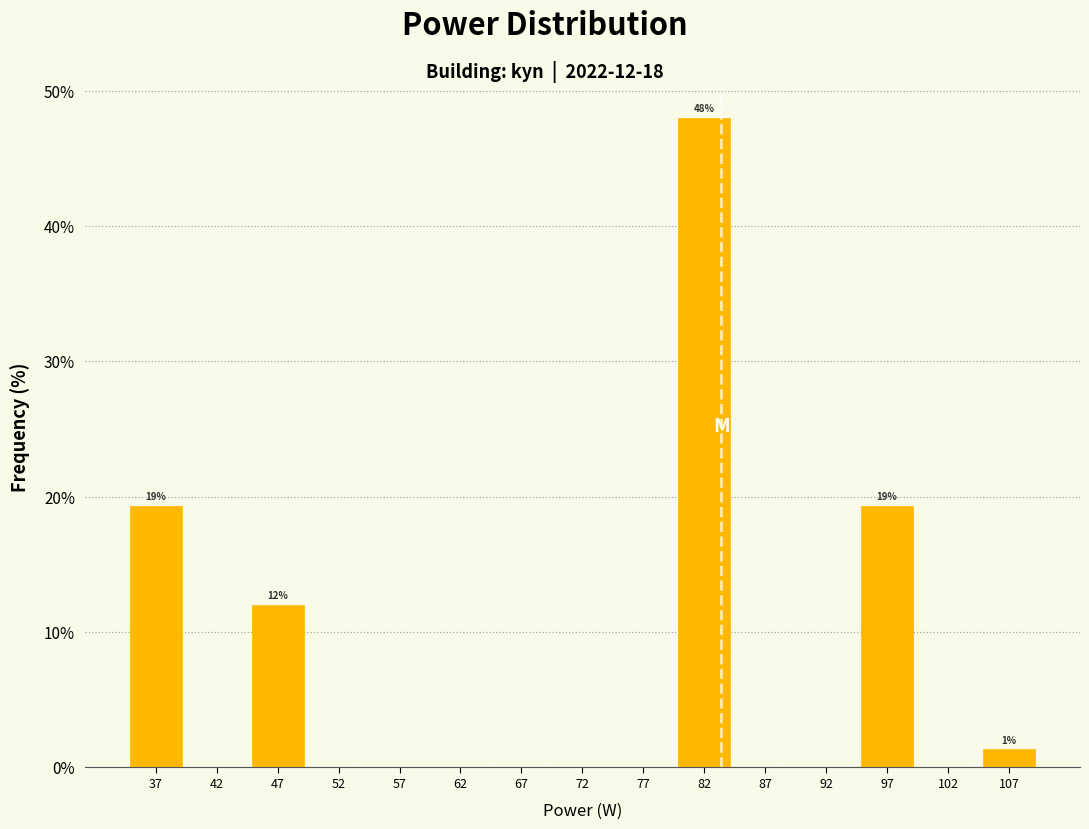

Over which range of the x-axis is the bar tallest?

80 to 85